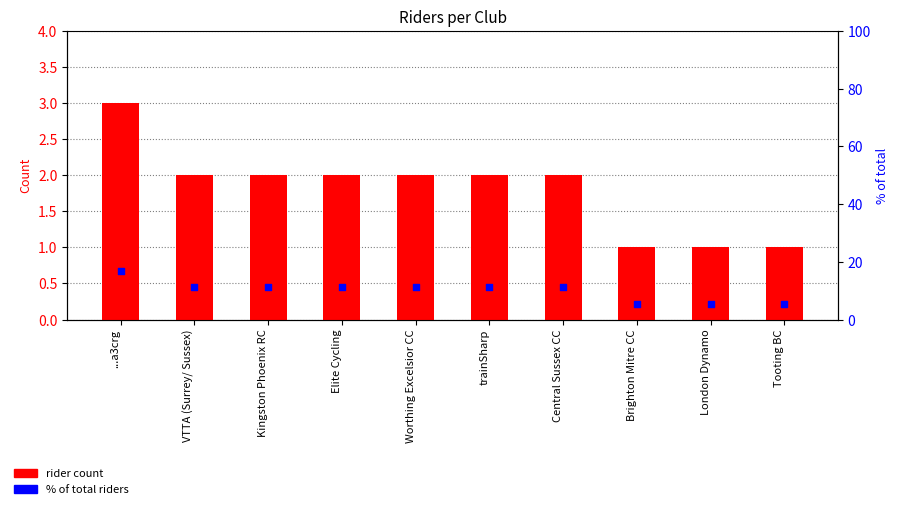

Which series contains the lowest Y value?

rider count